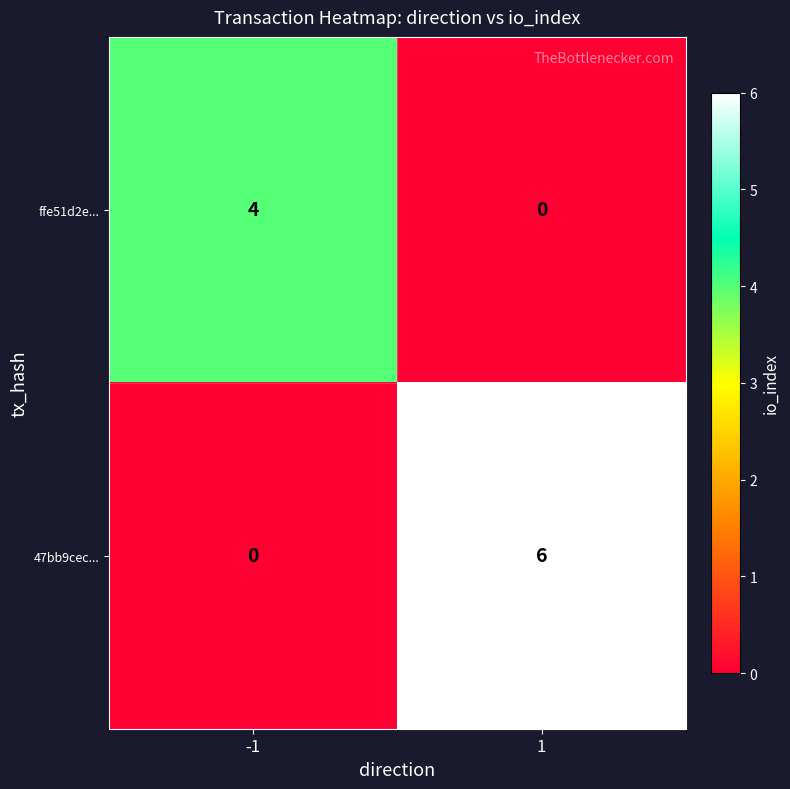

Rank the series by their average value, from lowest to highest.

ffe51d2e..., 47bb9cec...